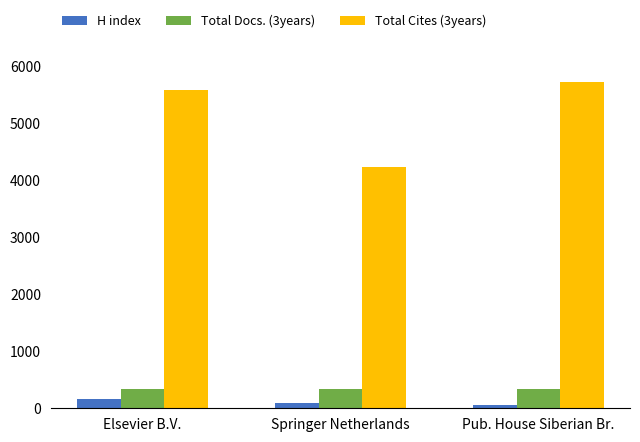

The value of H index at Pub. House Siberian Br. is 55. True or false?

True